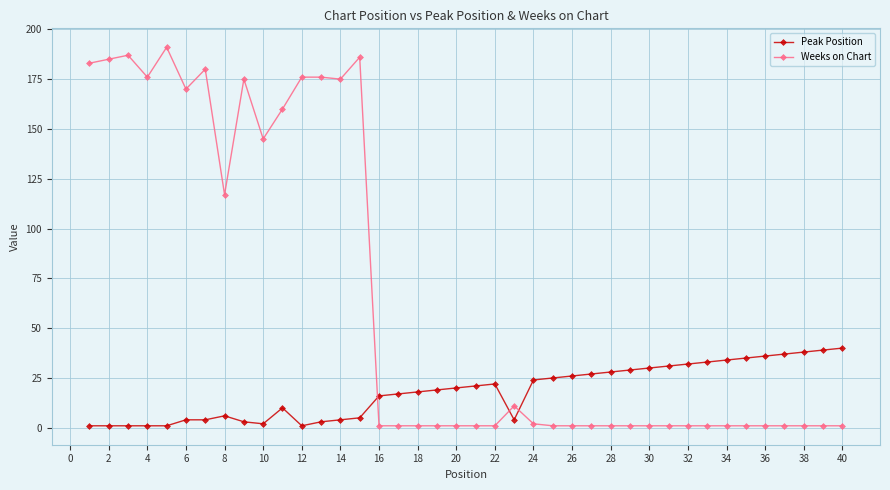

How many intersections are there between Peak Position and Weeks on Chart?

3